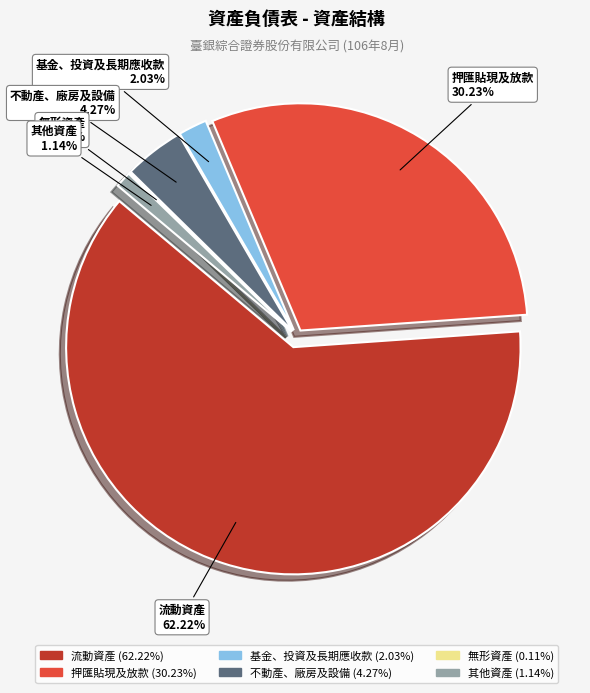

Does 基金、投資及長期應收款 represent more than half of the total?

No